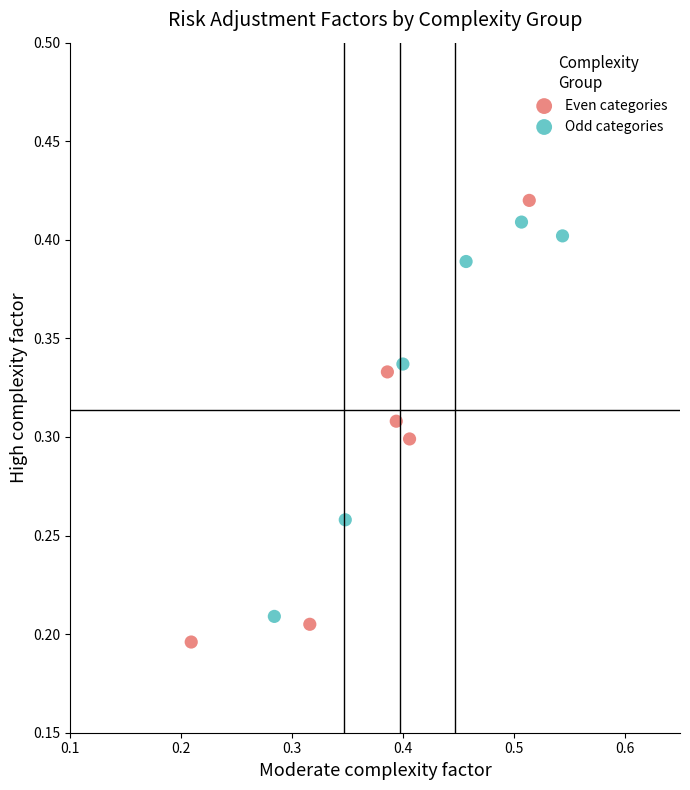

Which series has the largest Y range (max minus min)?

Even categories